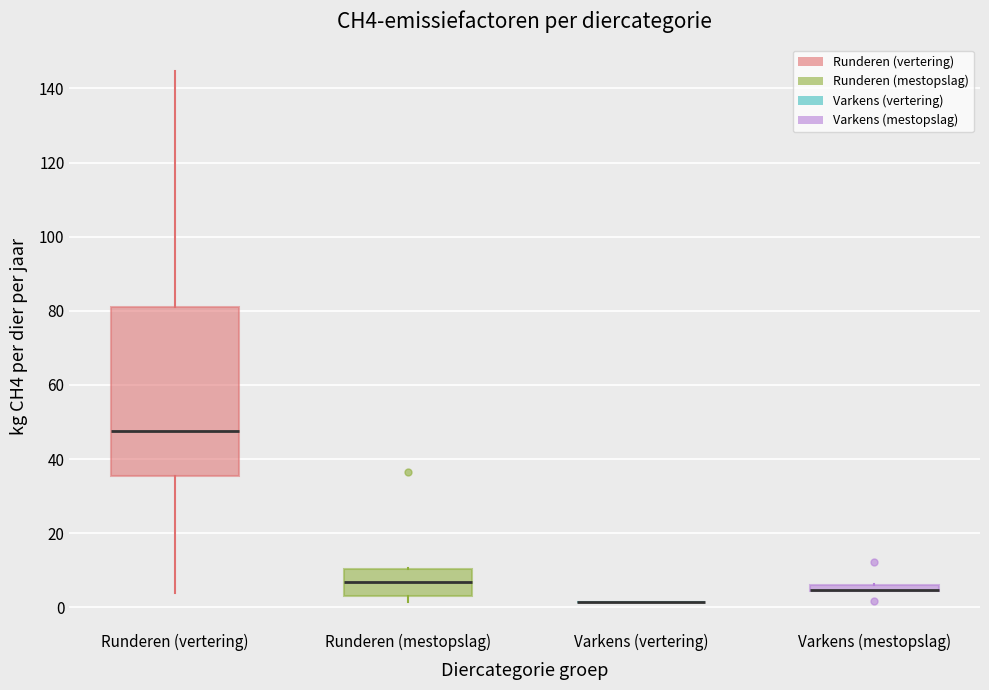

Comparing the boxes themselves (not the whiskers), which one is the tallest?

Runderen (vertering)